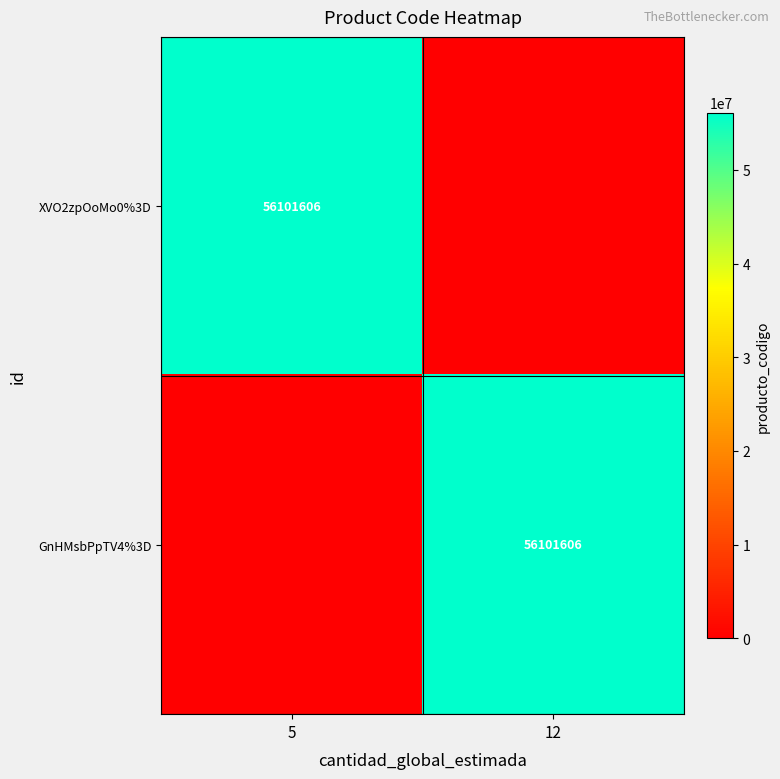

Is it true that XVO2zpOoMo0%3D equals 95478035 at 5?

False